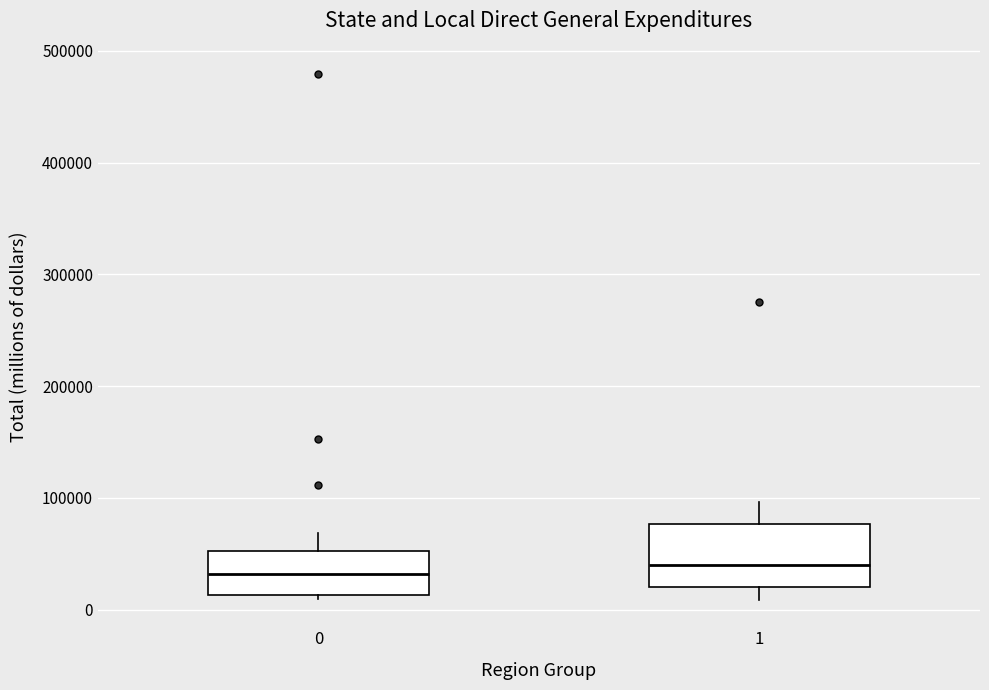

Which box is the tallest, from its lower edge to its upper edge?

1